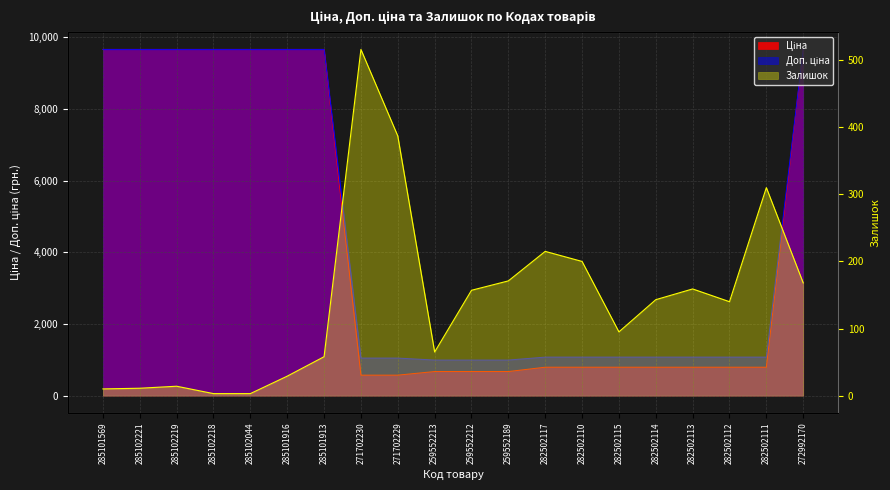

List the labels in order of value, smallest first.

285102218, 285102044, 285101569, 285102221, 285102219, 285101916, 285101913, 259552213, 282502115, 282502112, 282502114, 259552212, 282502113, 272992170, 259552189, 282502110, 282502117, 282502111, 271702229, 271702230